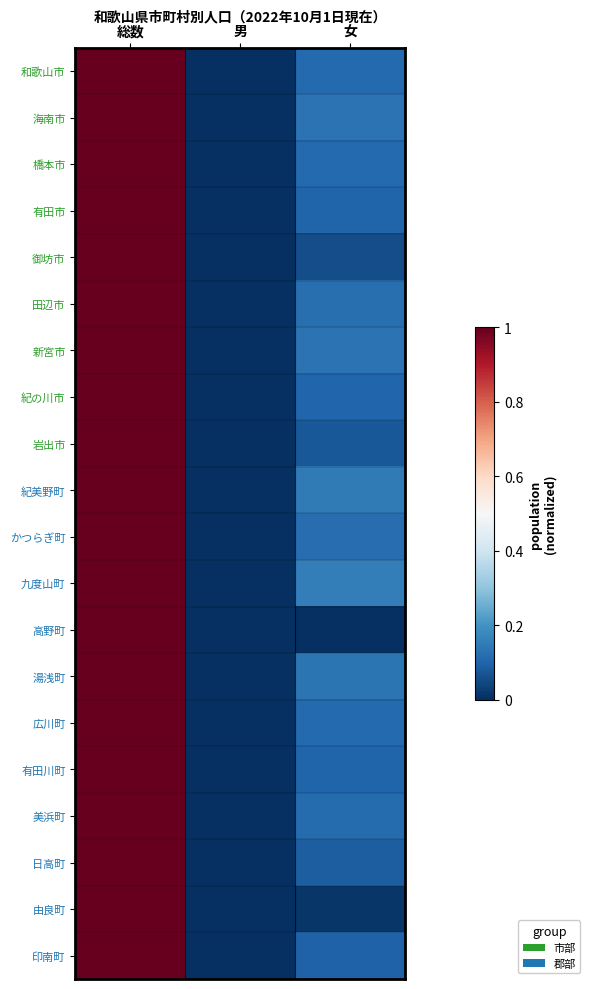

At 男, list the series in order from smallest to largest.

和歌山市, 海南市, 橋本市, 有田市, 御坊市, 田辺市, 新宮市, 紀の川市, 岩出市, 紀美野町, かつらぎ町, 九度山町, 湯浅町, 広川町, 有田川町, 美浜町, 日高町, 由良町, 印南町, 高野町